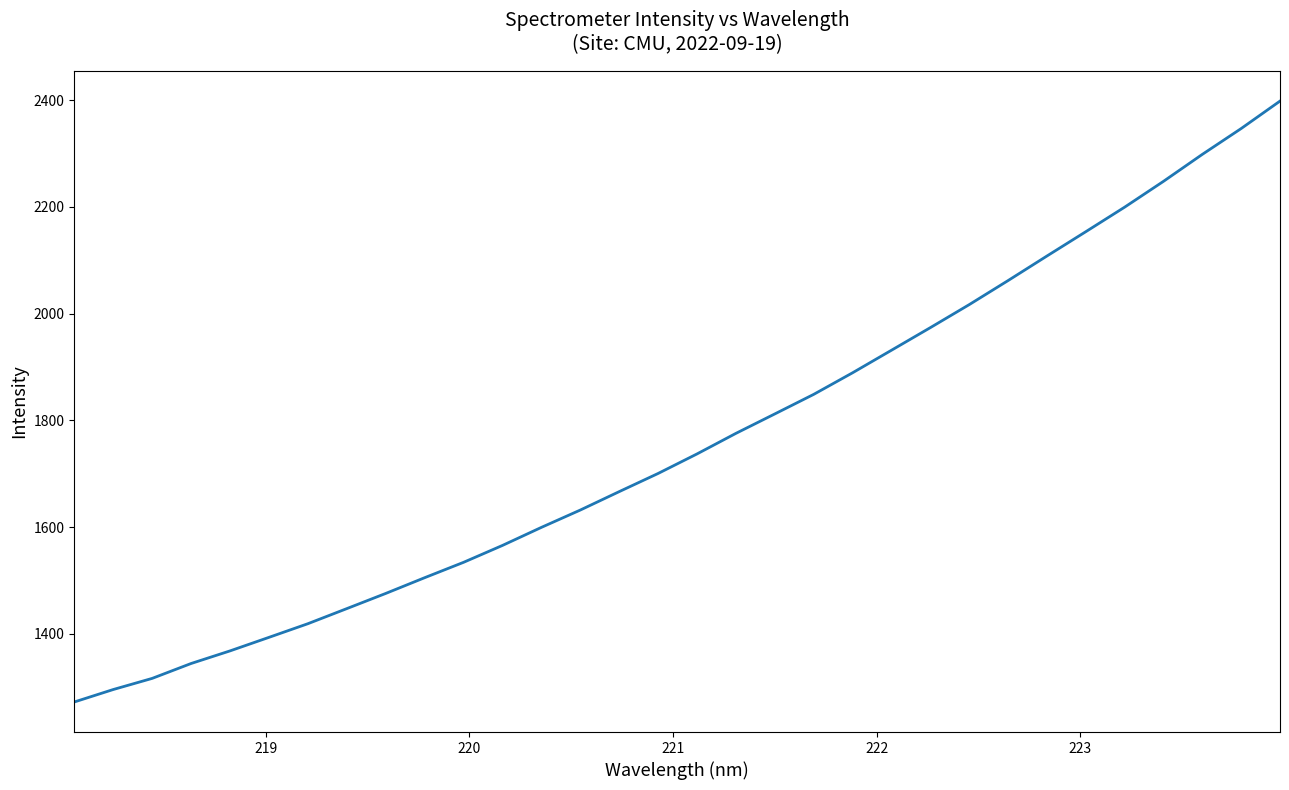

What is the greatest value displayed?

2398.5